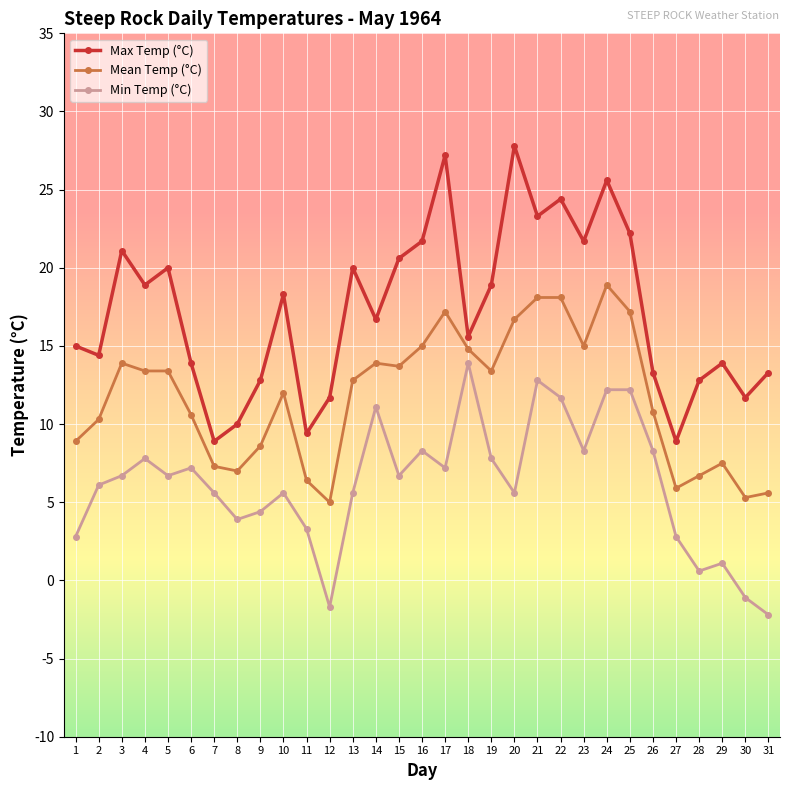

List the series in order of their peak value, highest first.

Max Temp (°C), Mean Temp (°C), Min Temp (°C)